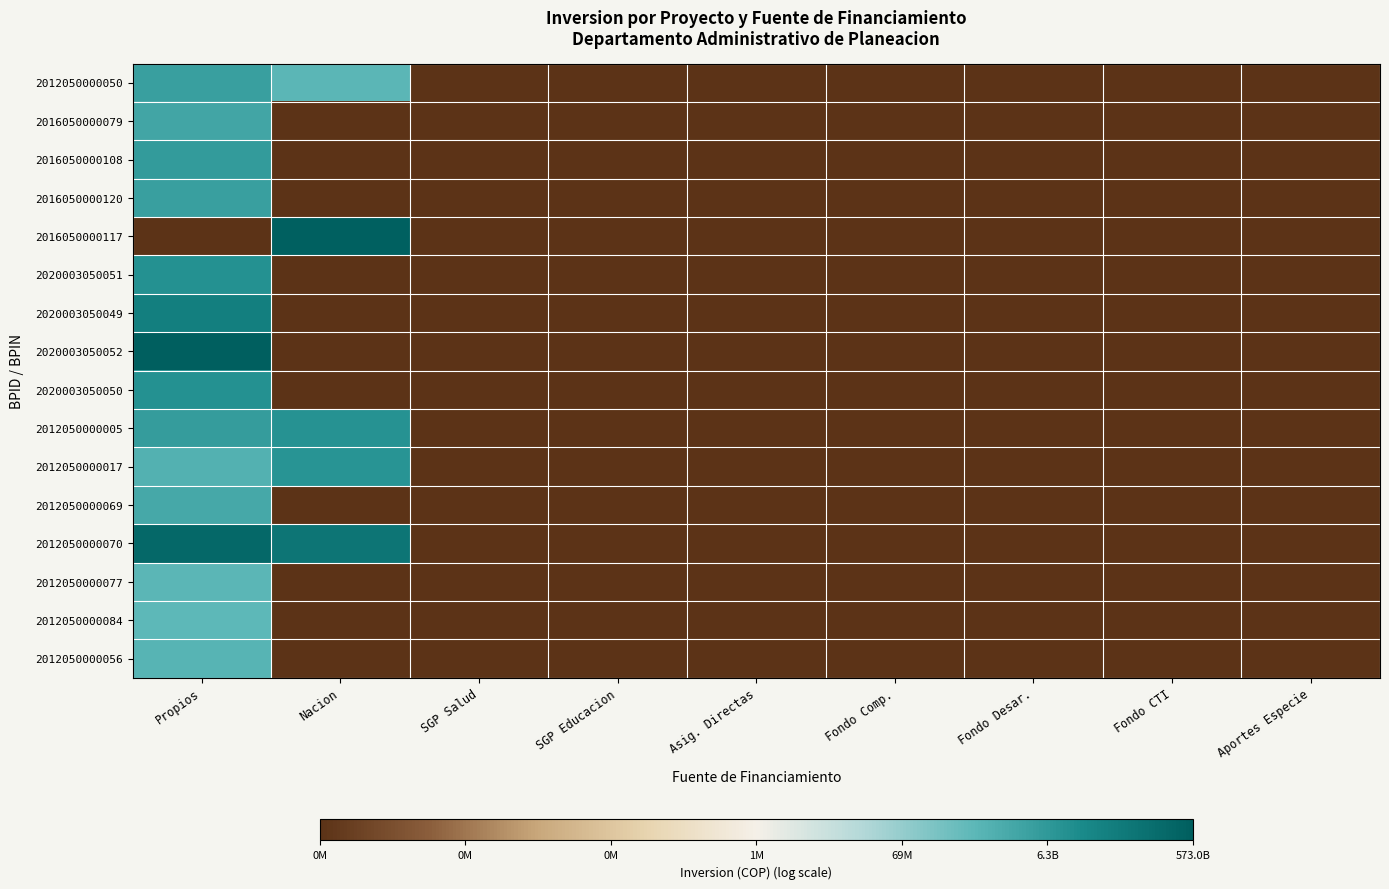

At which category does the chart reach its minimum across all series?

SGP Salud